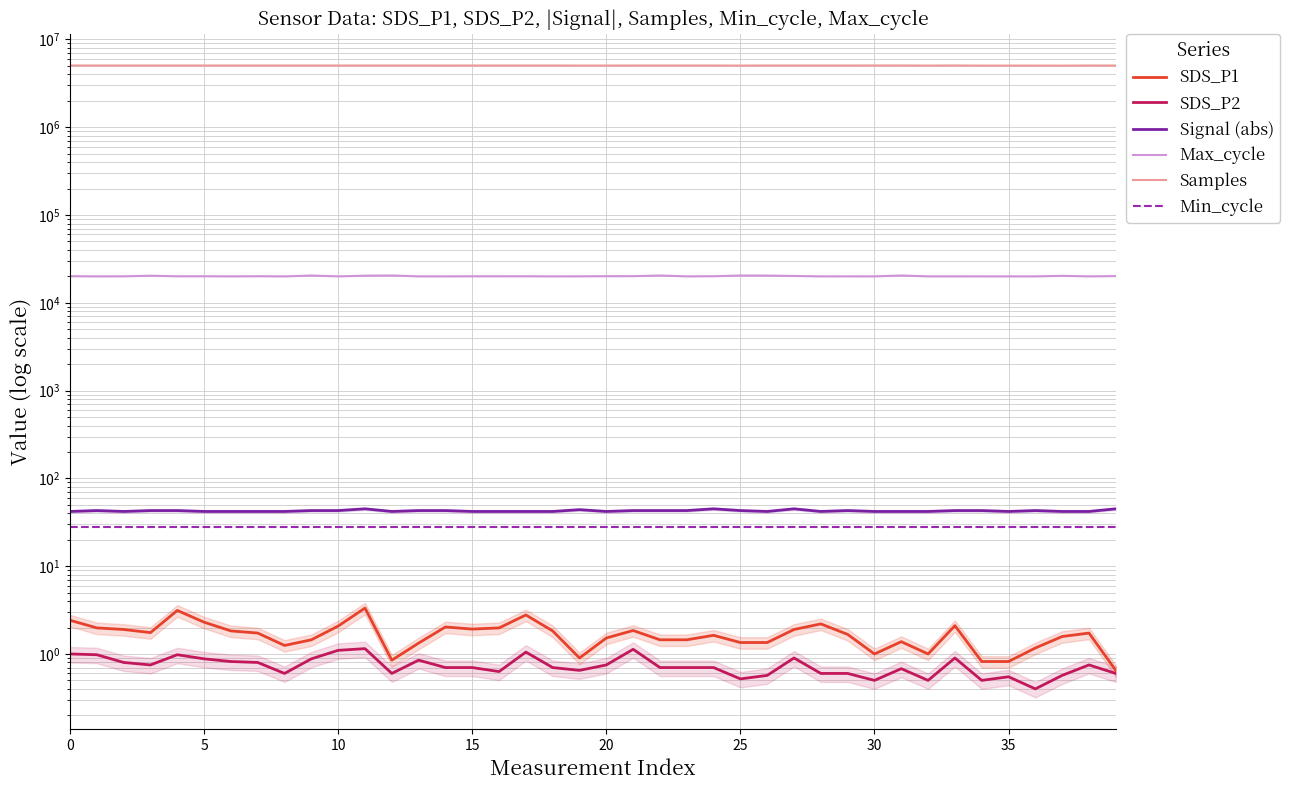

What is the smallest value displayed?

0.4